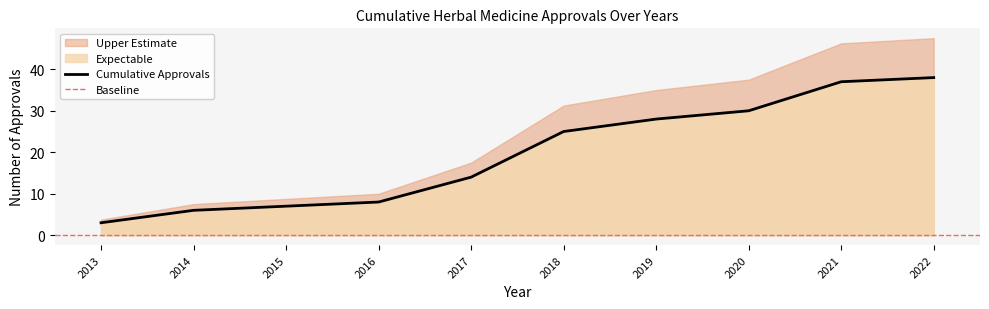

How many lines are shown in the chart?

1